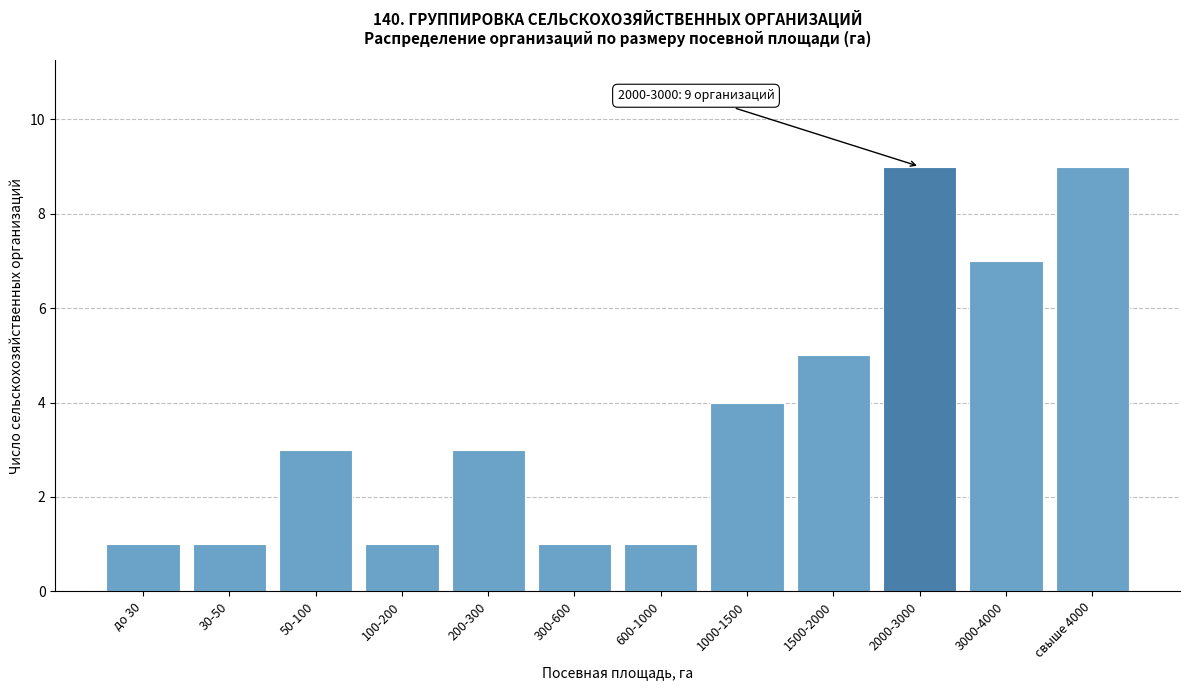

Reading left to right, transcribe all the data shown in this chart.

до 30=1	30-50=1	50-100=3	100-200=1	200-300=3	300-600=1	600-1000=1	1000-1500=4	1500-2000=5	2000-3000=9	3000-4000=7	свыше 4000=9